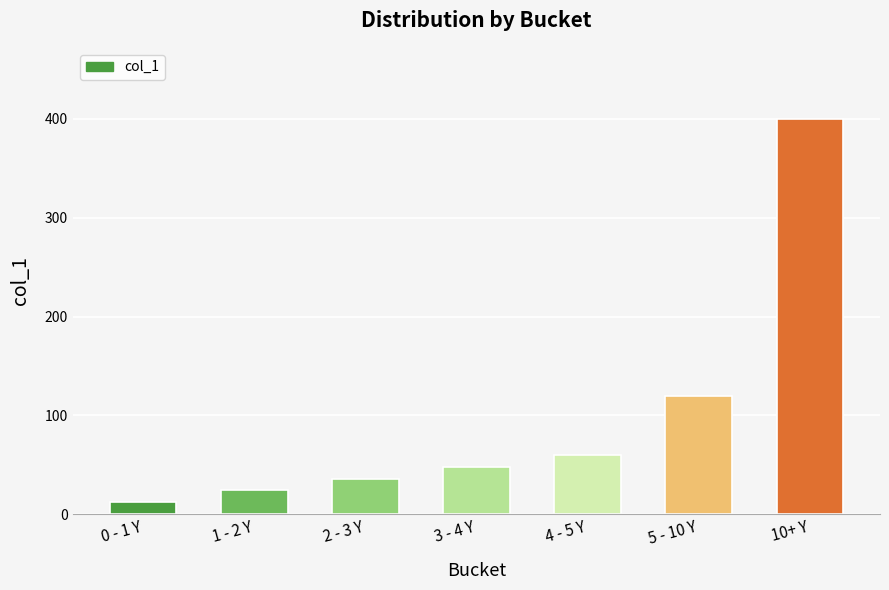

How many distinct data groups are displayed?

1